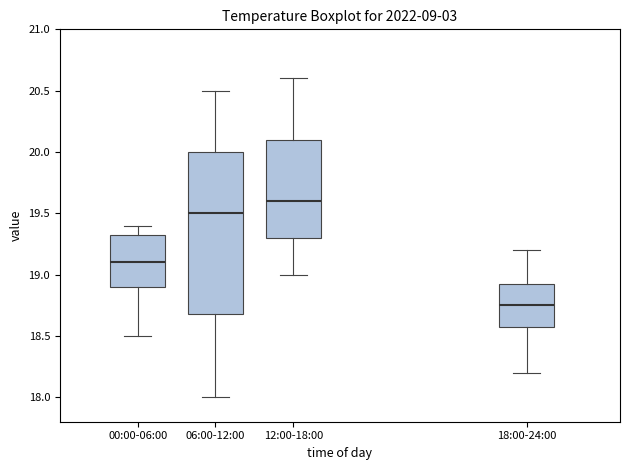

Where does the lower whisker of the box for 00:00-06:00 end on the y-axis? The values are not printed on the chart, so give them approximately, as read against the axis.

18.50